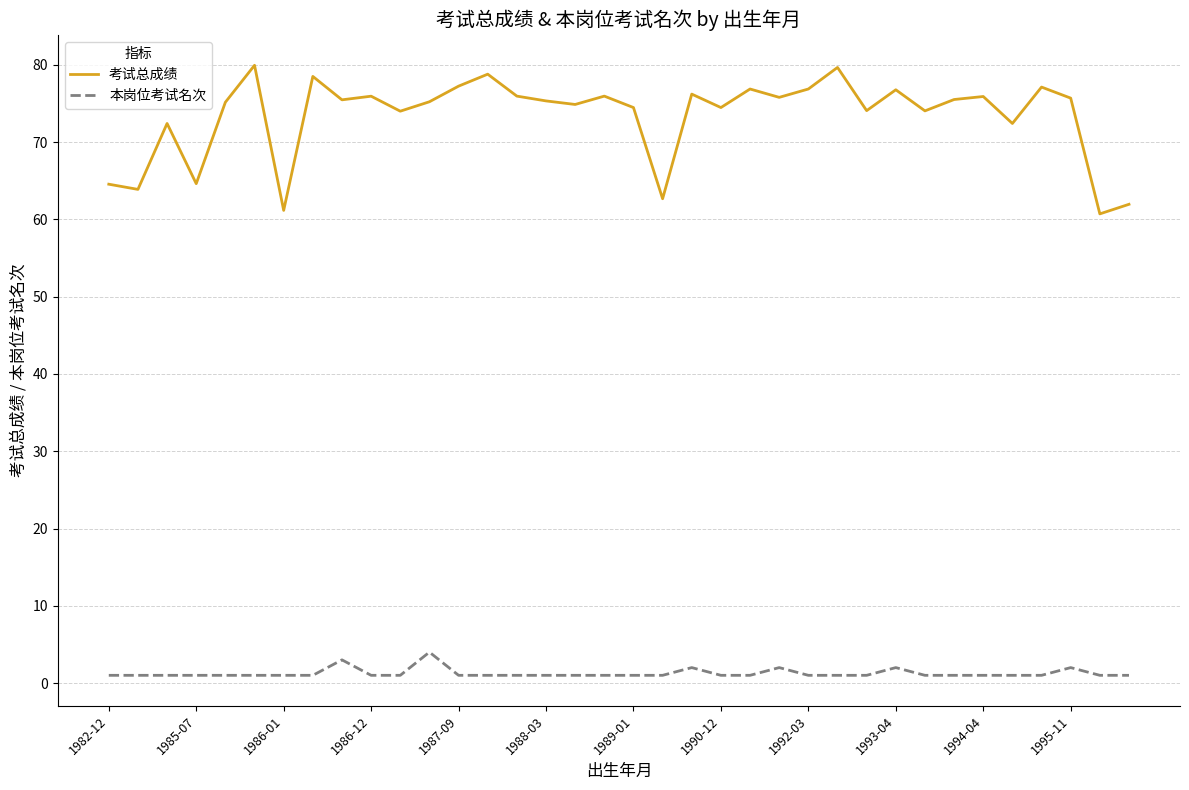

Rank the series by their average value, from highest to lowest.

考试总成绩, 本岗位考试名次